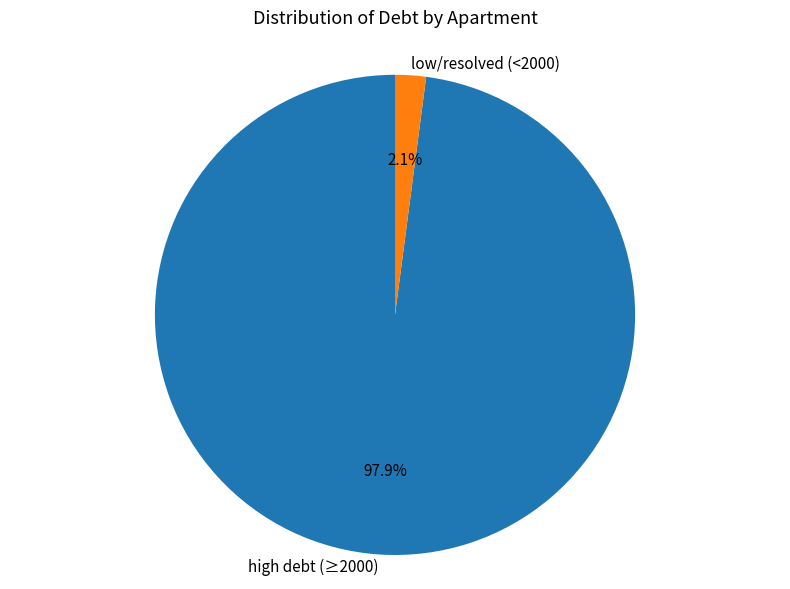

Between high debt (≥2000) and low/resolved (<2000), which is larger?

high debt (≥2000)